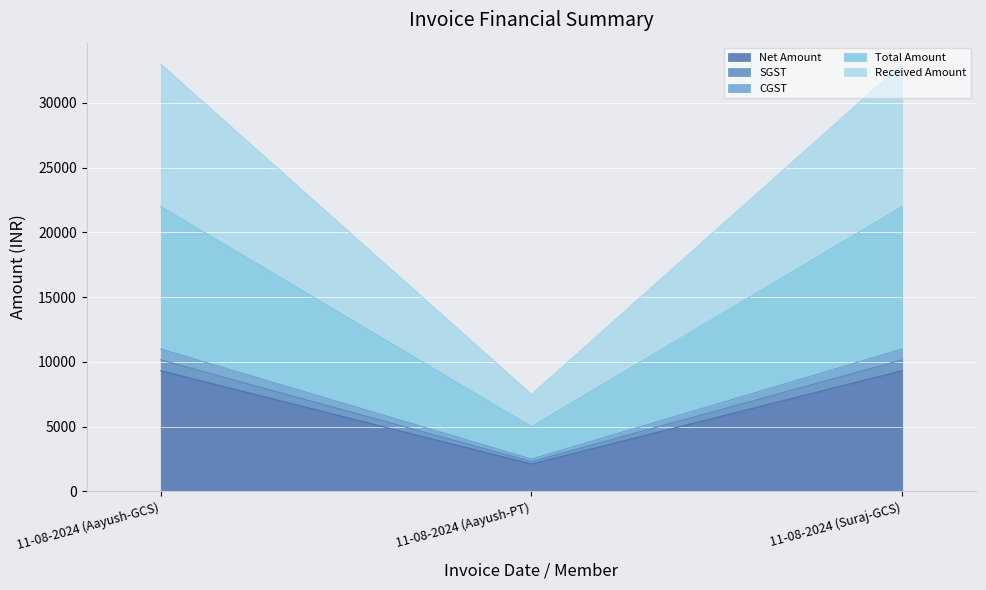

Which series changed the most between 11-08-2024 (Aayush-GCS) and 11-08-2024 (Suraj-GCS)?

Net Amount